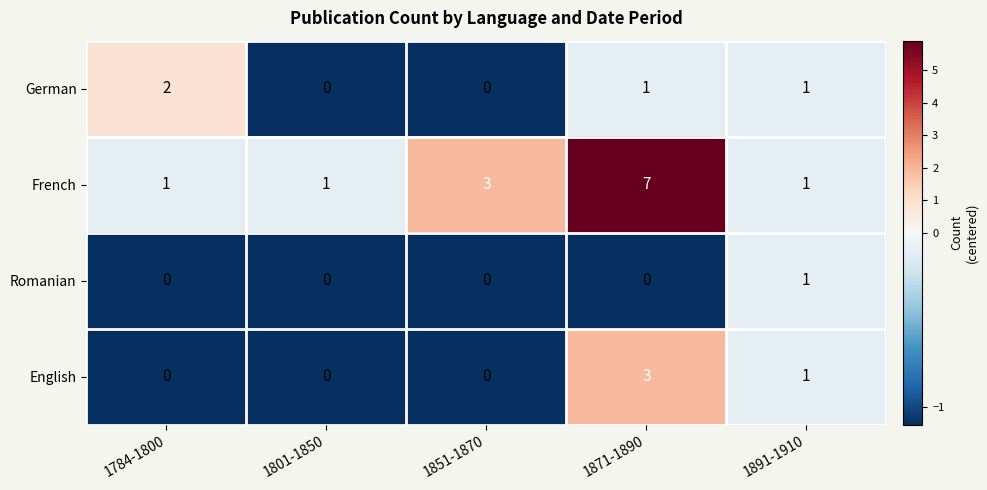

What is the sum of the English values at 1871-1890 and 1891-1910?

4